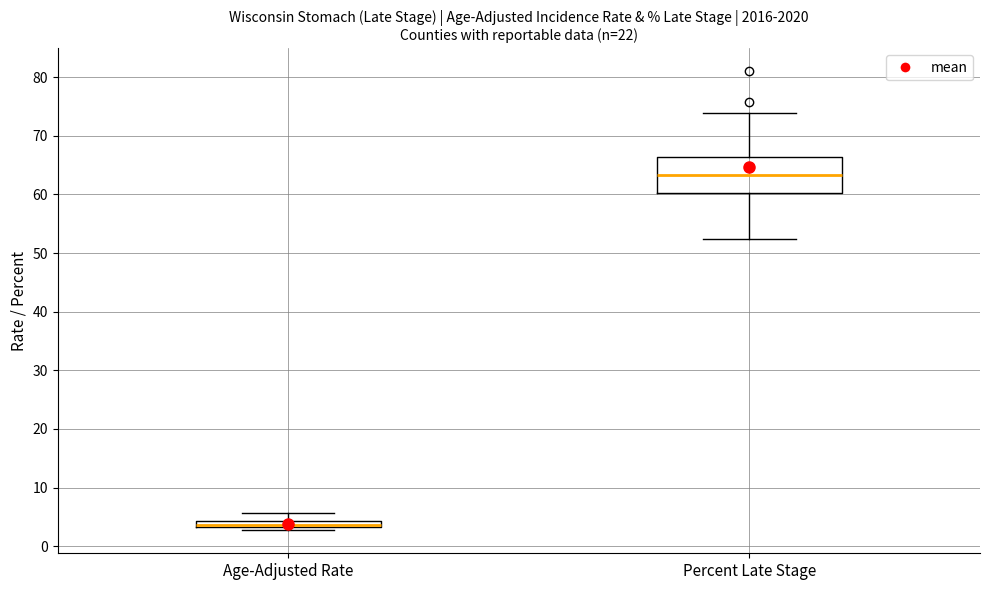

Where is the lower edge of the box for Age-Adjusted Rate on the y-axis? The values are not printed on the chart, so give them approximately, as read against the axis.

3